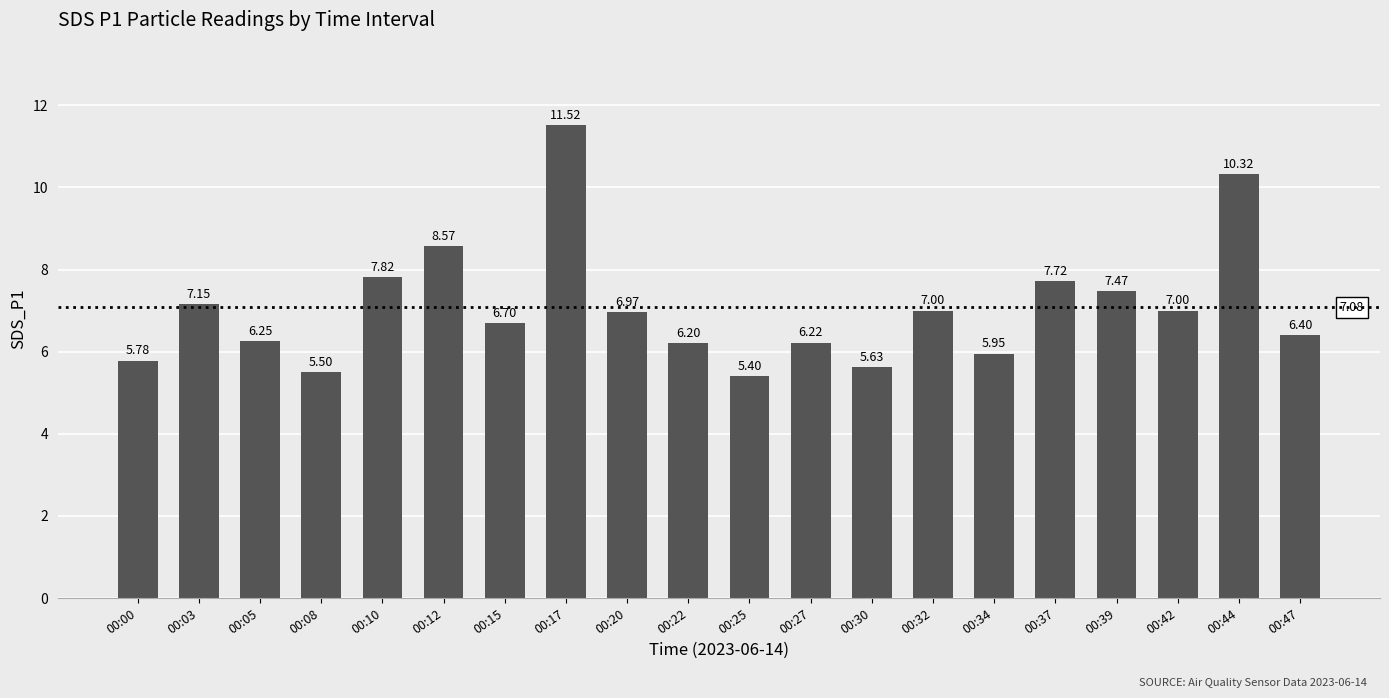

Approximately how many times larger is the value at 00:39 compared to 00:30?

1.3